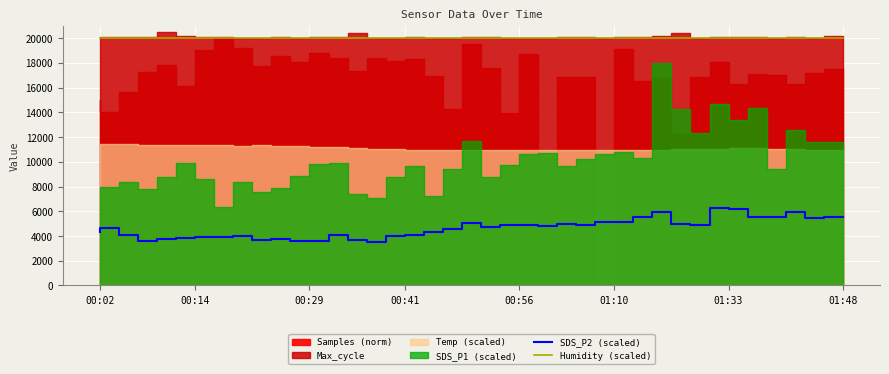

True or false: Humidity (scaled) and SDS_P2 (scaled) cross at least once.

False